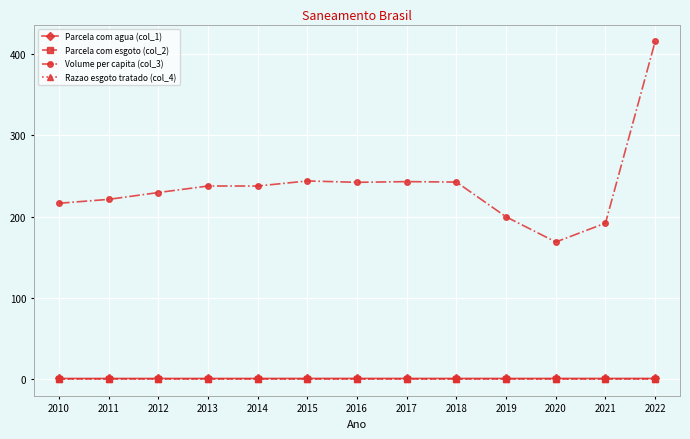

The value of Razao esgoto tratado (col_4) at 2011 is 0.4. True or false?

True